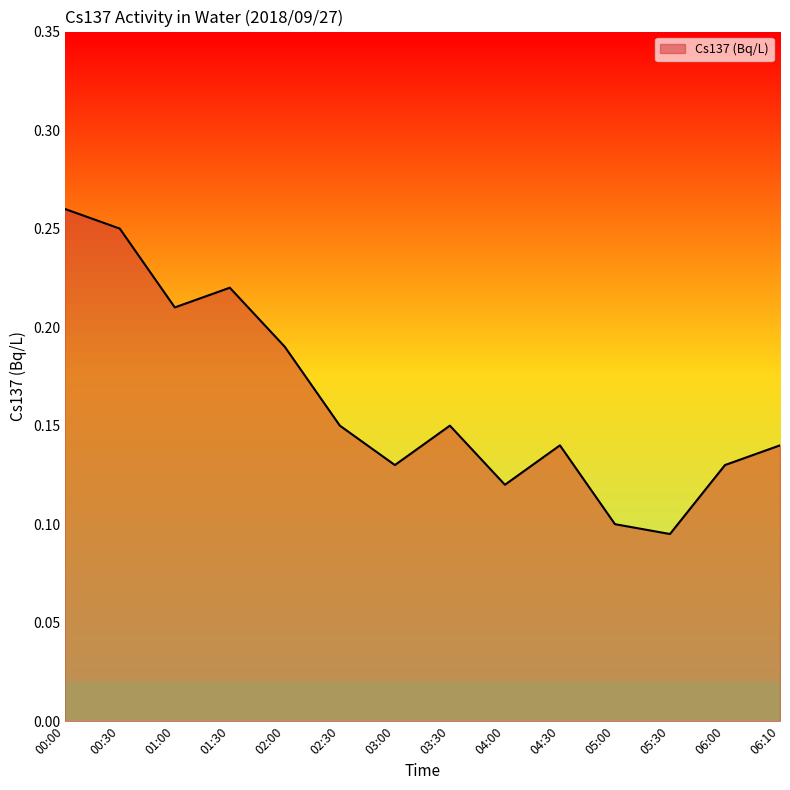

What position from the right is 04:30?

5